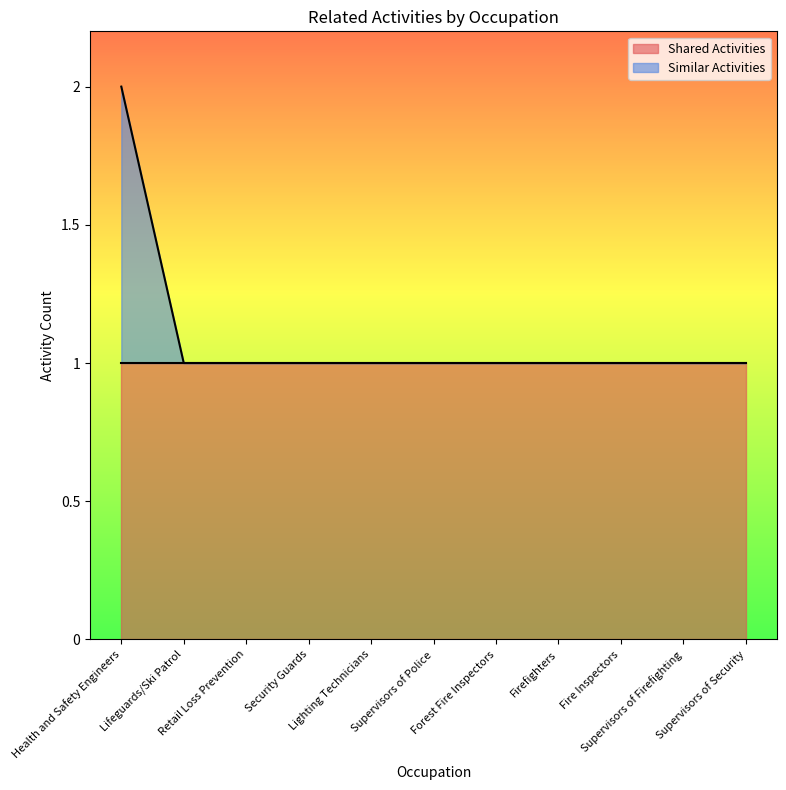

What is the label of the 7th point from the left?

Forest Fire Inspectors